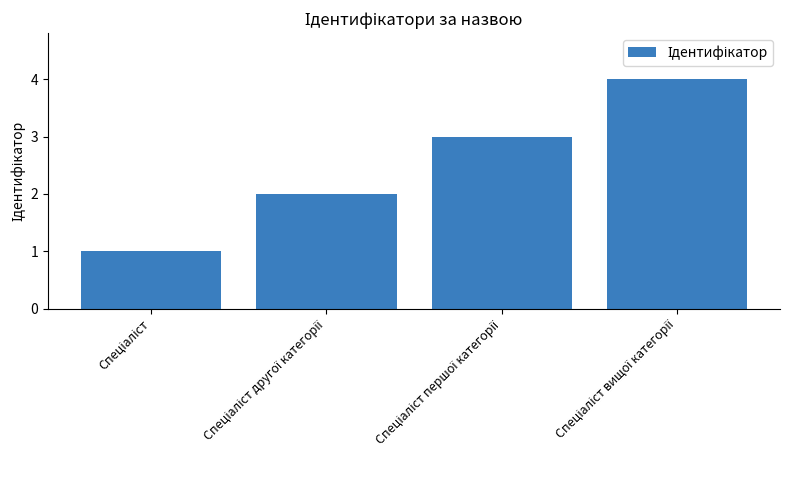

What is the sum of all values?

10